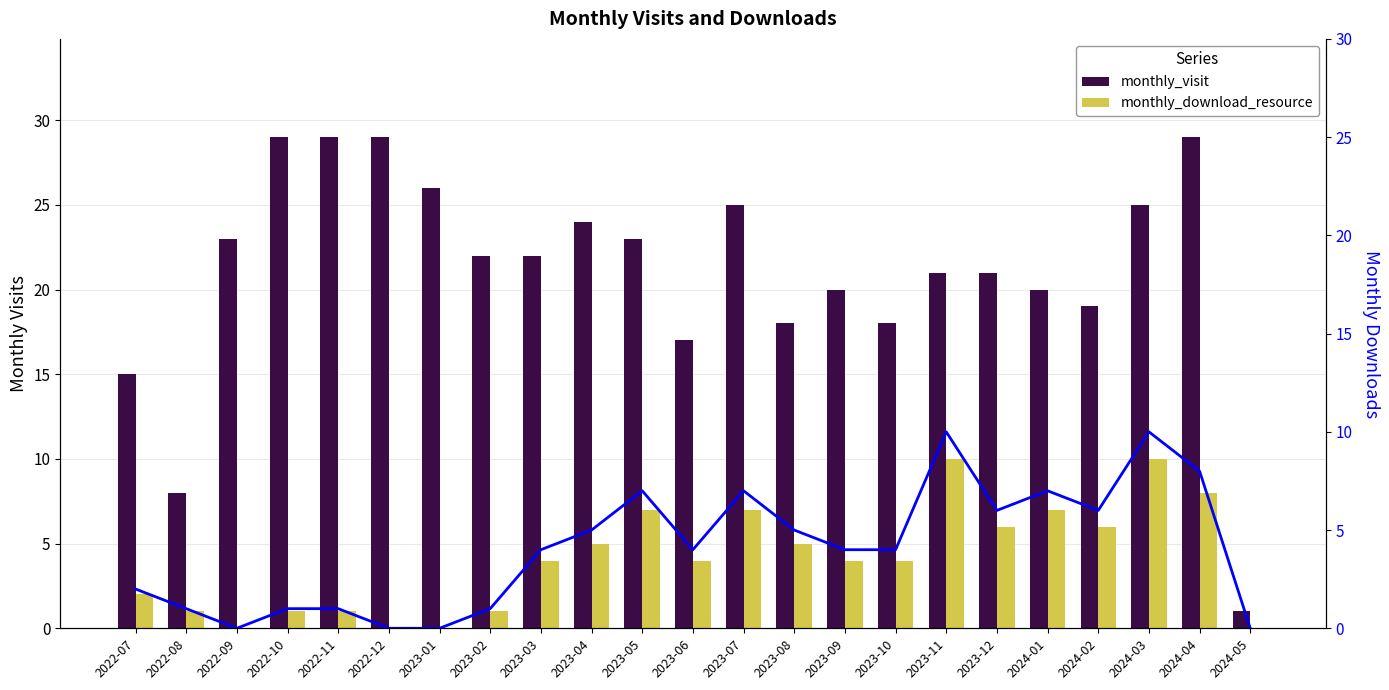

Which series has the largest range (max minus min)?

monthly_visit